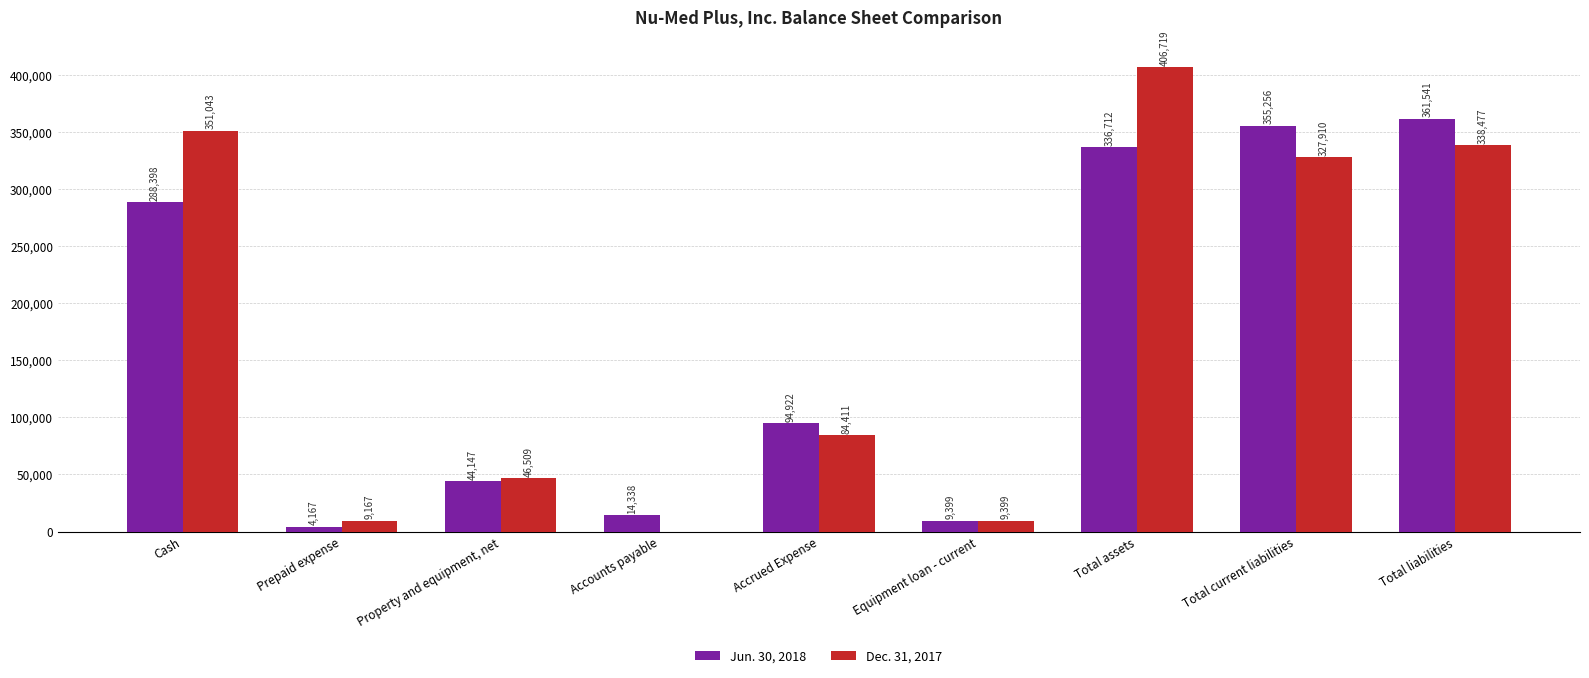

At which category is the sum across all series the highest?

Total assets